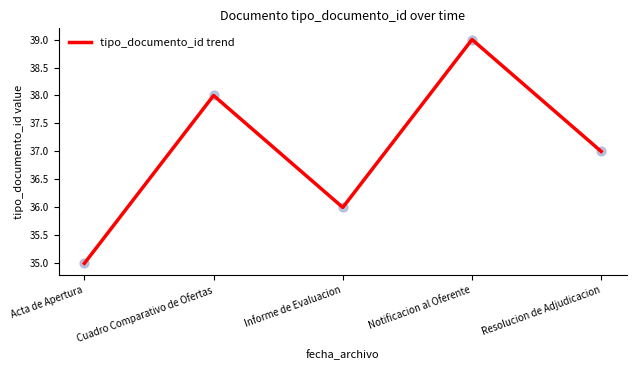

Which has a higher value, Resolucion de Adjudicacion or Acta de Apertura?

Resolucion de Adjudicacion